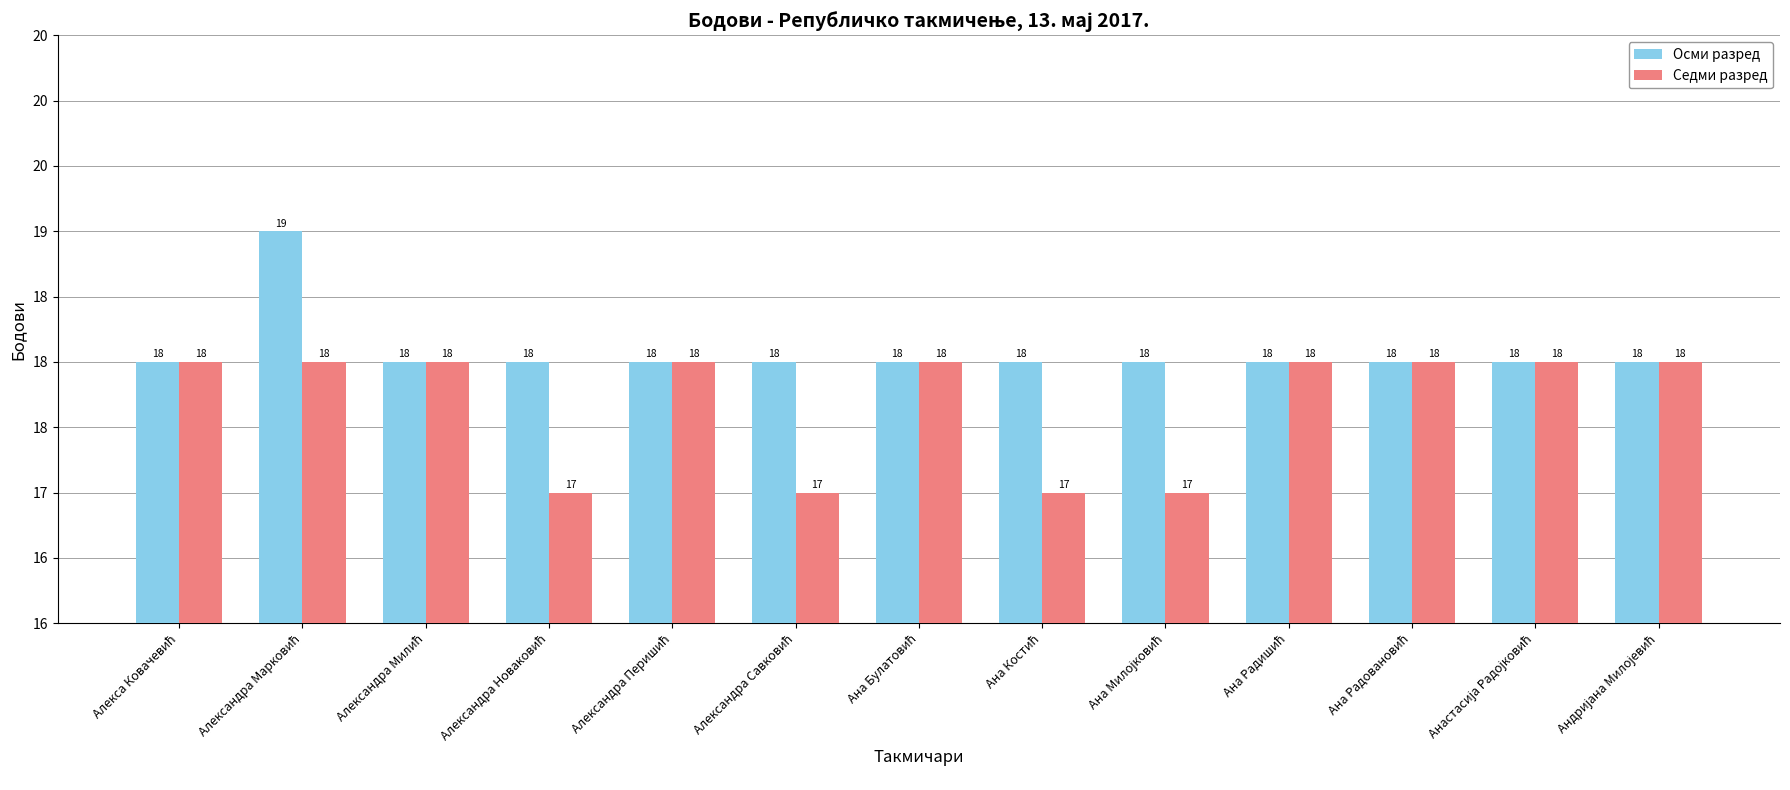

Rank the categories by Осми разред value from highest to lowest.

Александра Марковић, Алекса Ковачевић, Александра Милић, Александра Новаковић, Александра Перишић, Александра Савковић, Ана Булатовић, Ана Костић, Ана Милојковић, Ана Радишић, Ана Радовановић, Анастасија Радојковић, Андријана Милојевић